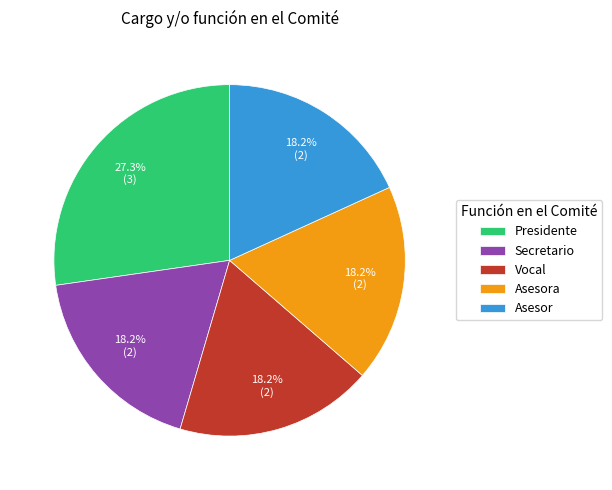

To the nearest percent, what is the difference between the largest and smallest slice percentages?

9%